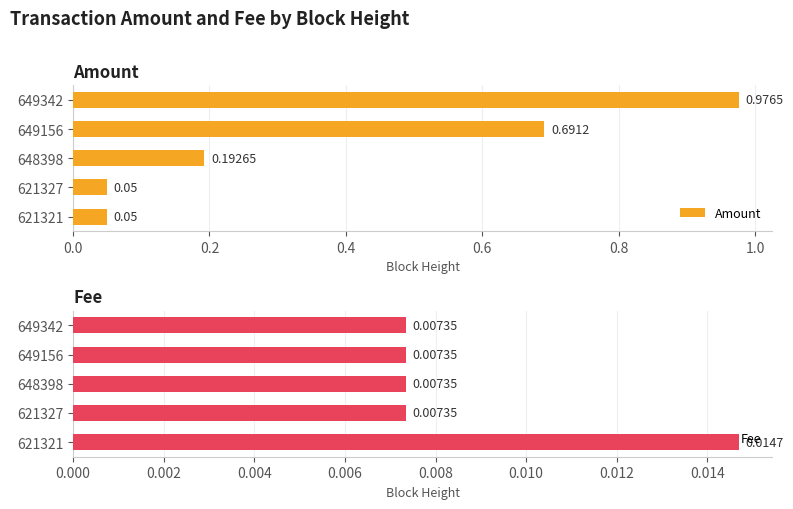

How many data points does each series have?

5